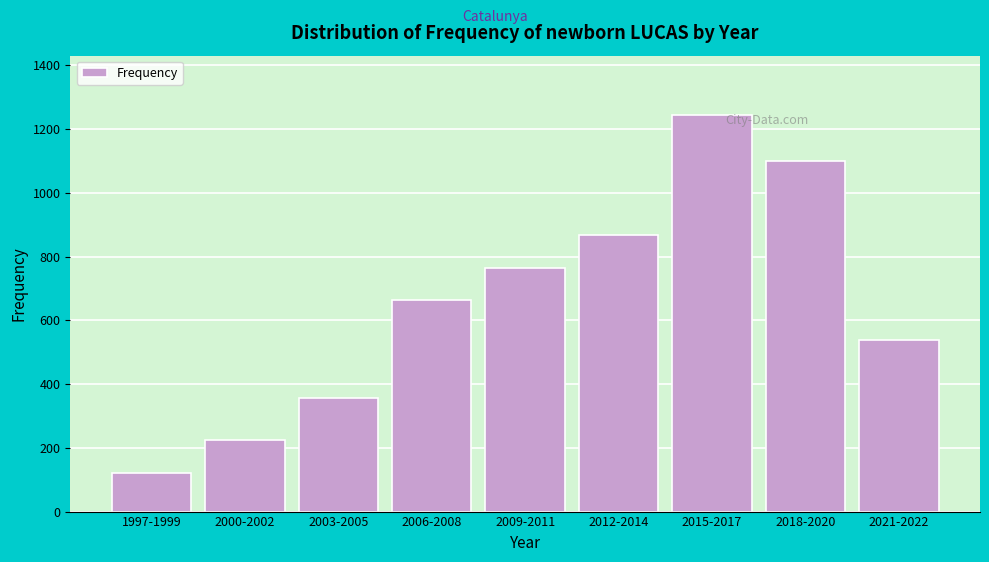

Reading left to right, what are all the values shown in this chart?

1997-1999=121	2000-2002=225	2003-2005=357	2006-2008=663	2009-2011=763	2012-2014=869	2015-2017=1244	2018-2020=1101	2021-2022=539